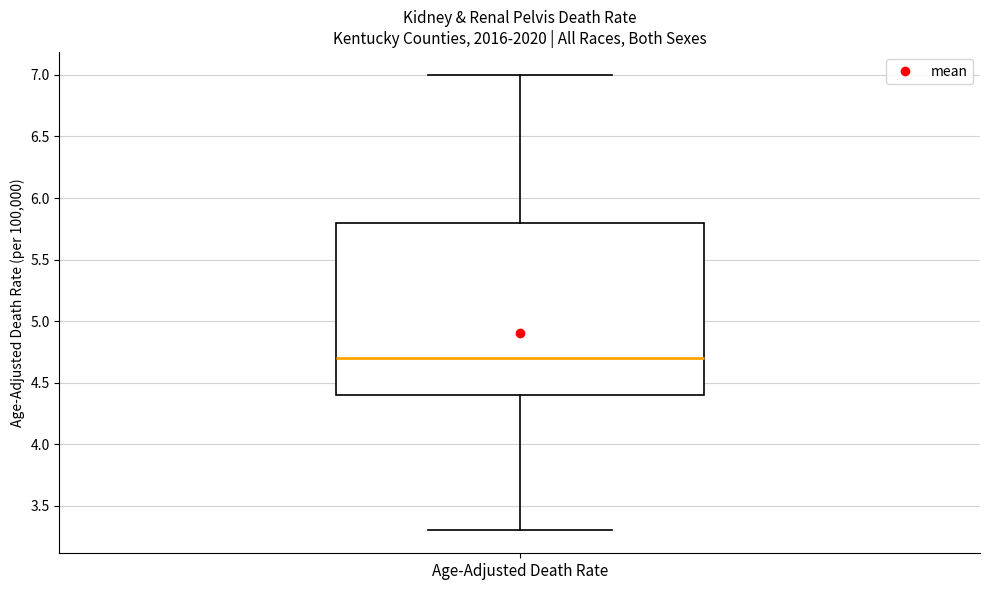

Transcribe this box plot: give where the median line is, the range the box spans, and where the two whiskers end, as read against the y-axis. The values are not printed on the chart, so give them approximately, as read against the axis.

median 4.7, box 4.4 to 5.8, whiskers 3.3 to 7.0